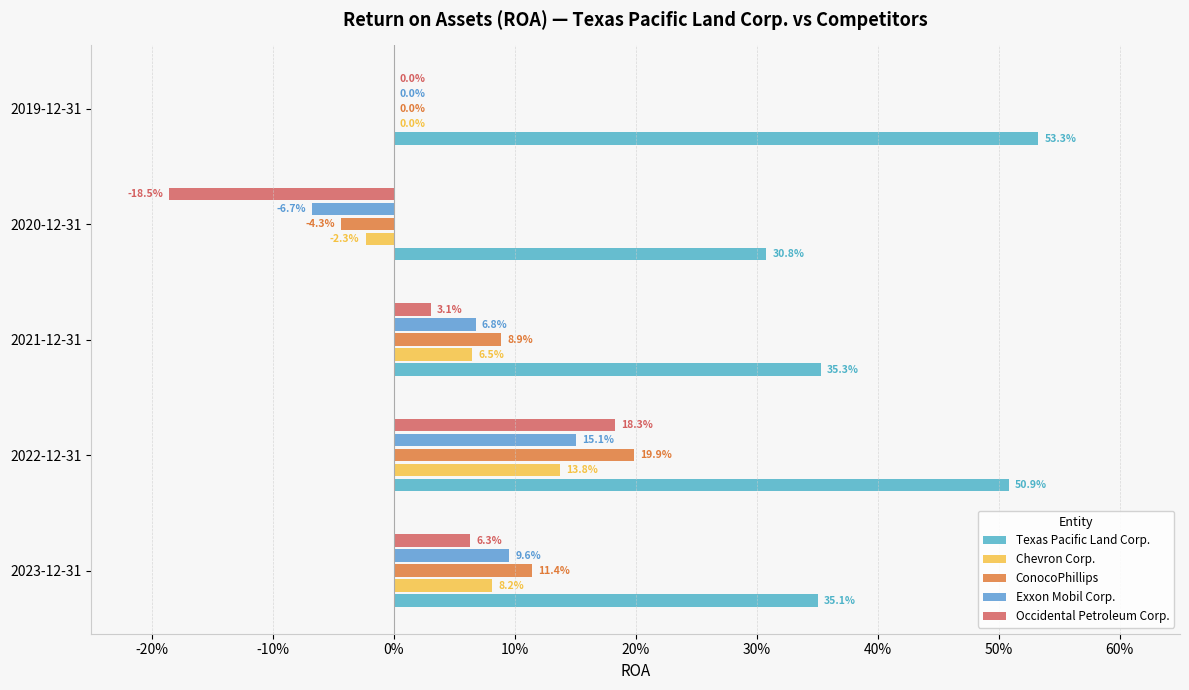

At how many categories does at least one series exceed 0?

5